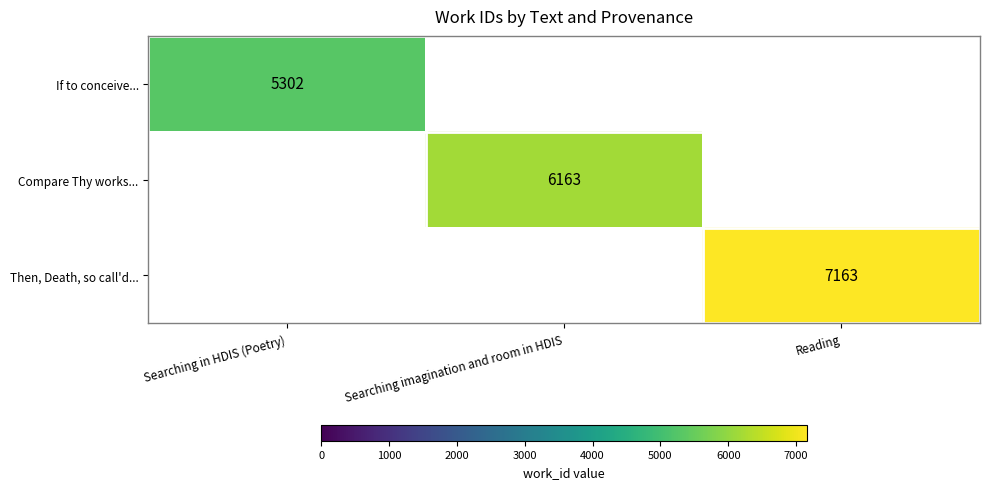

At how many categories does at least one series exceed 7056?

1